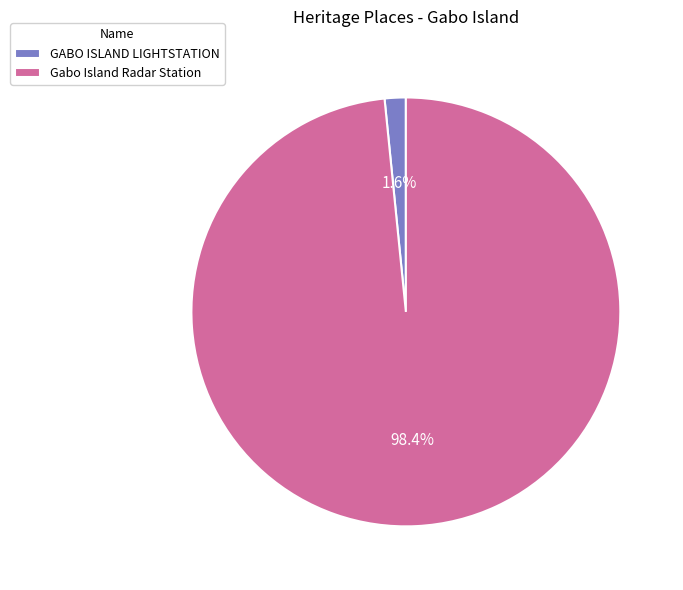

Which category has the smallest portion of the pie?

GABO ISLAND LIGHTSTATION